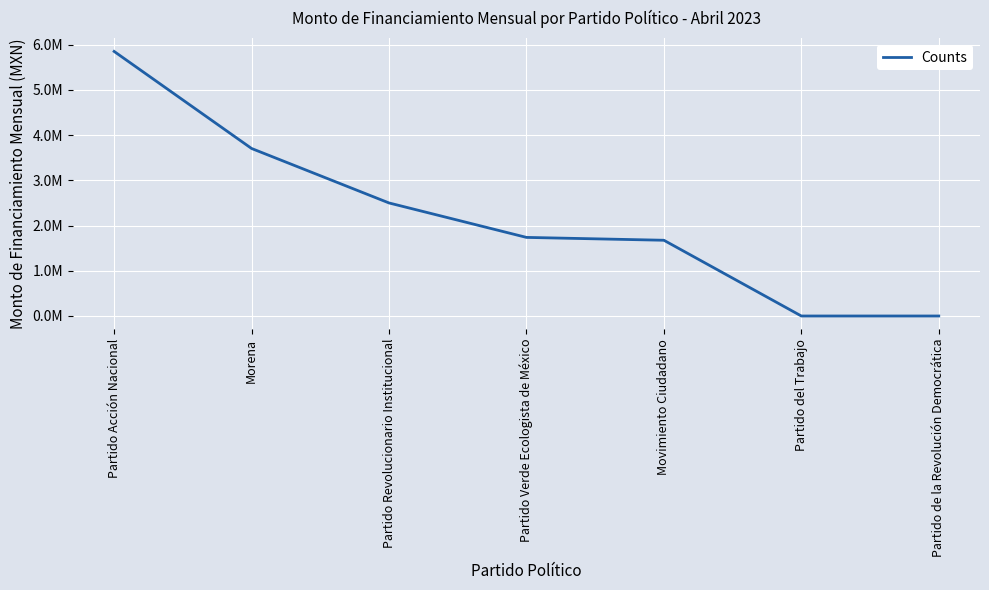

Rank the categories by value from lowest to highest.

Partido del Trabajo, Partido de la Revolución Democrática, Movimiento Ciudadano, Partido Verde Ecologista de México, Partido Revolucionario Institucional, Morena, Partido Acción Nacional